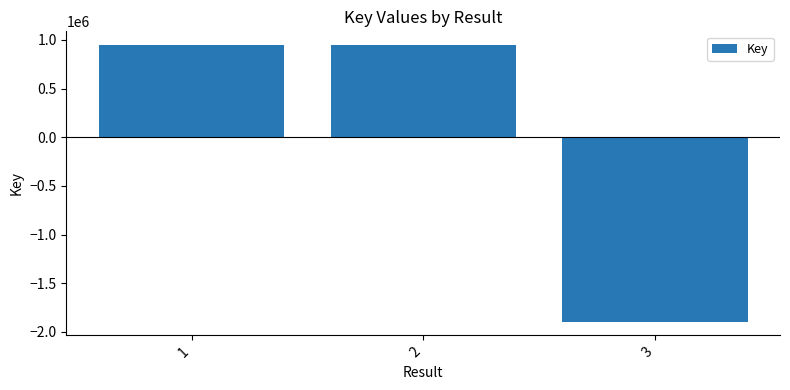

What is the minimum value shown in the chart?

-1893630.7